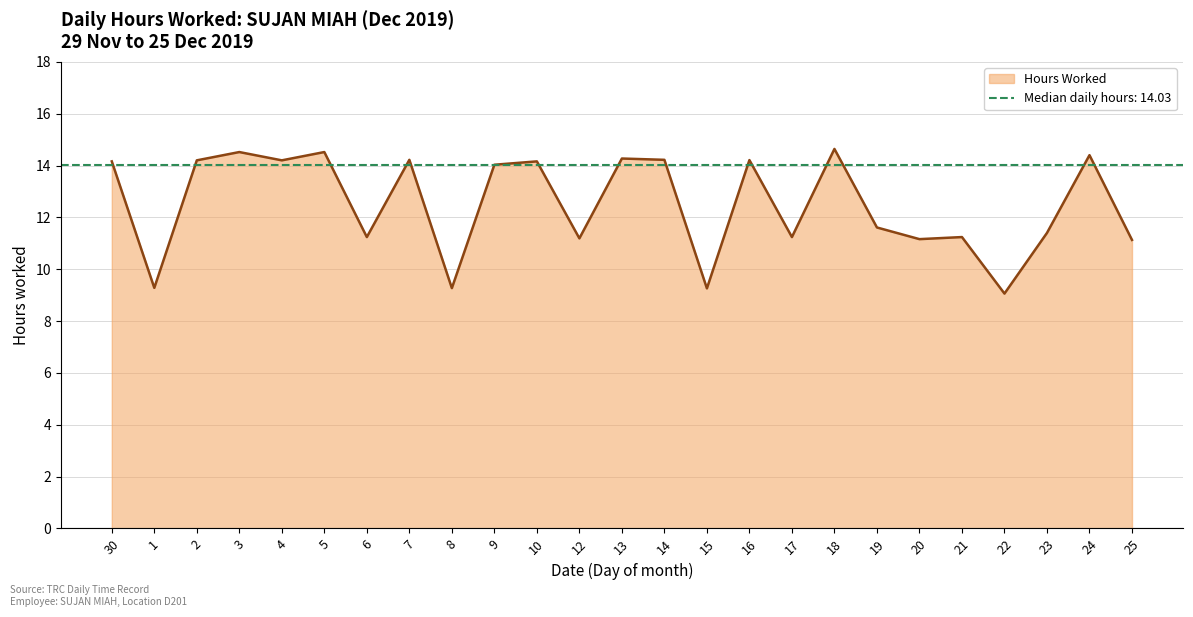

What is the ratio of the value at 4 to the value at 3?

1.0